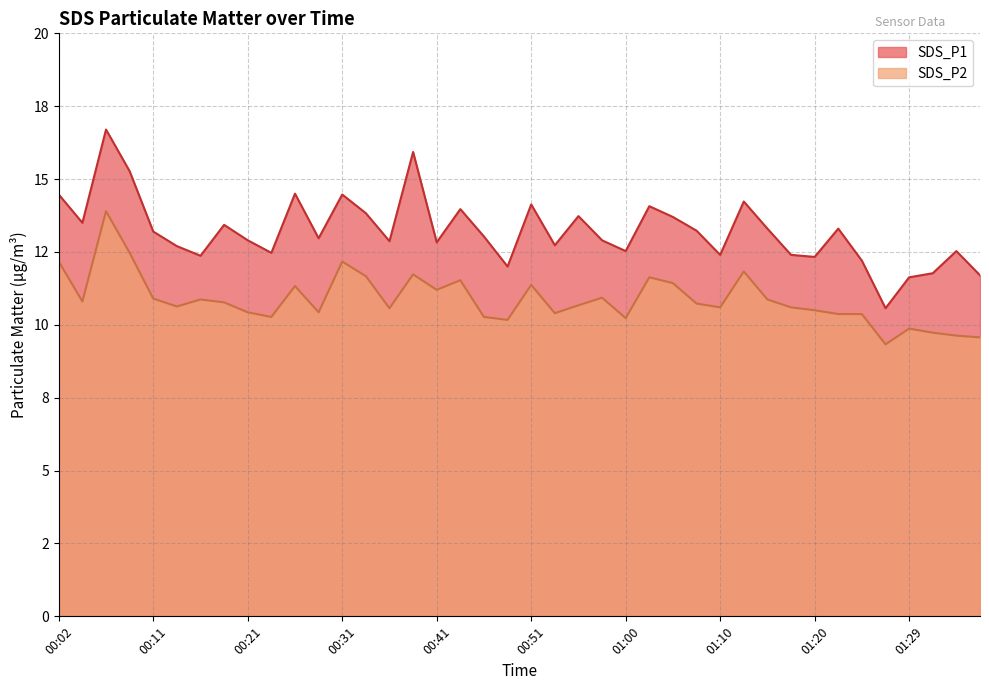

What are all the series names shown in the legend?

SDS_P1, SDS_P2